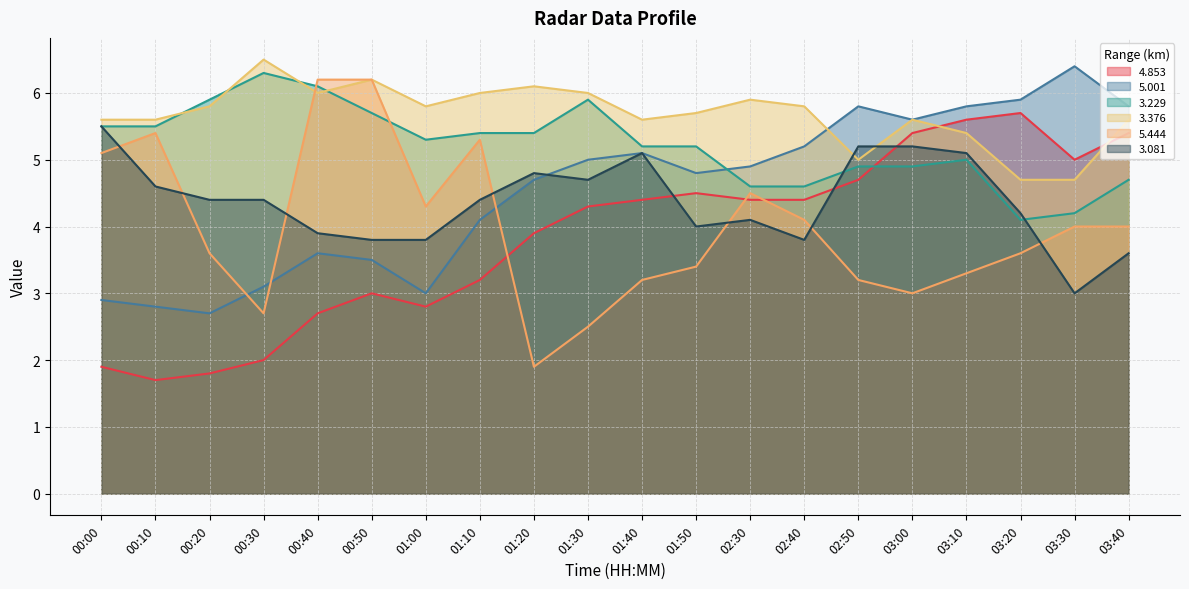

List the series in order of their peak value, highest first.

3.376, 5.001, 3.229, 5.444, 4.853, 3.081